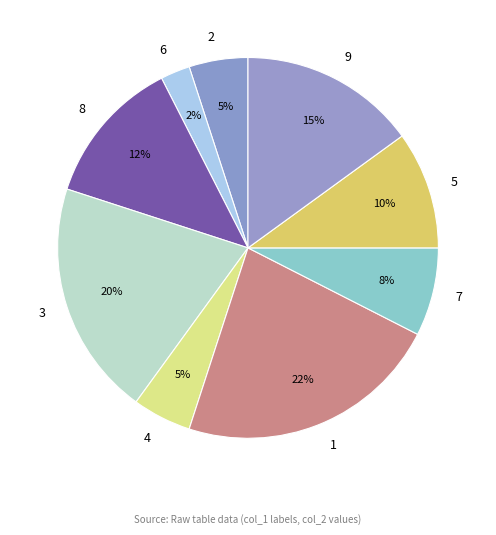

Which slice is the smallest?

6